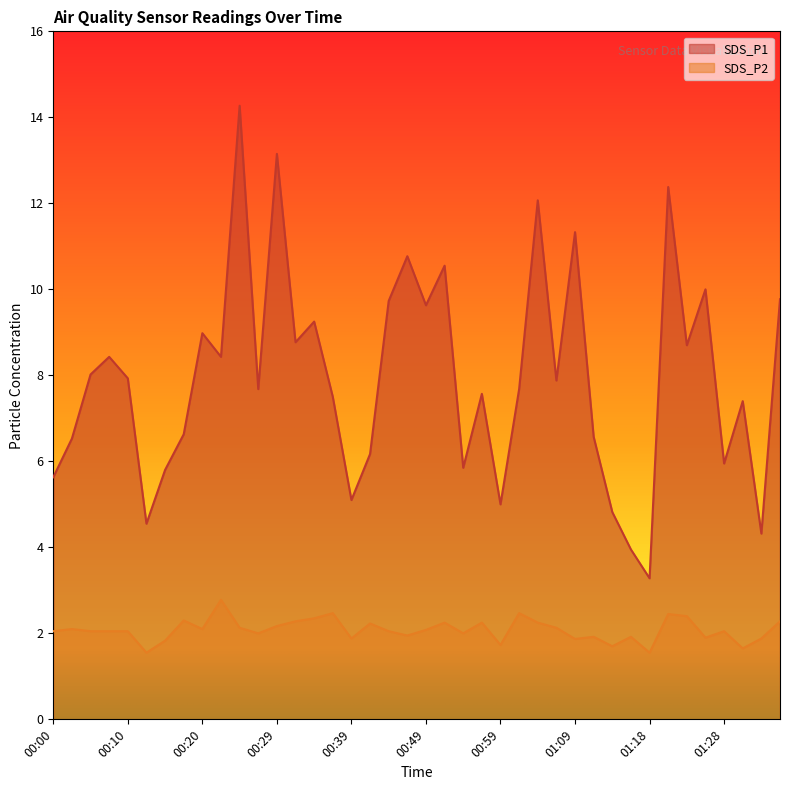

In SDS_P2, how many points are lower than both neighbors (excluding endpoints)?

12